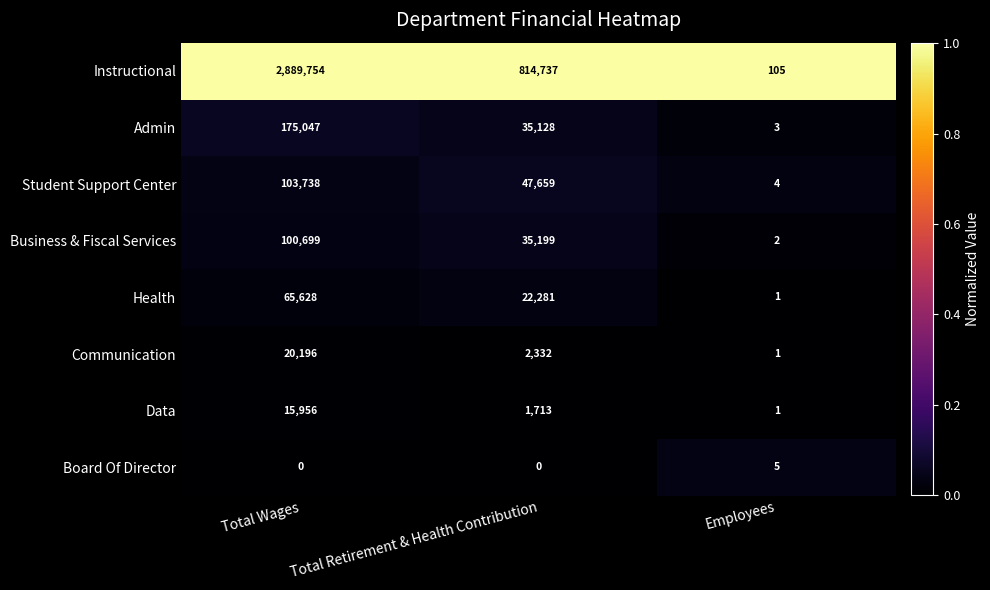

Which series has the largest total across all categories?

Instructional